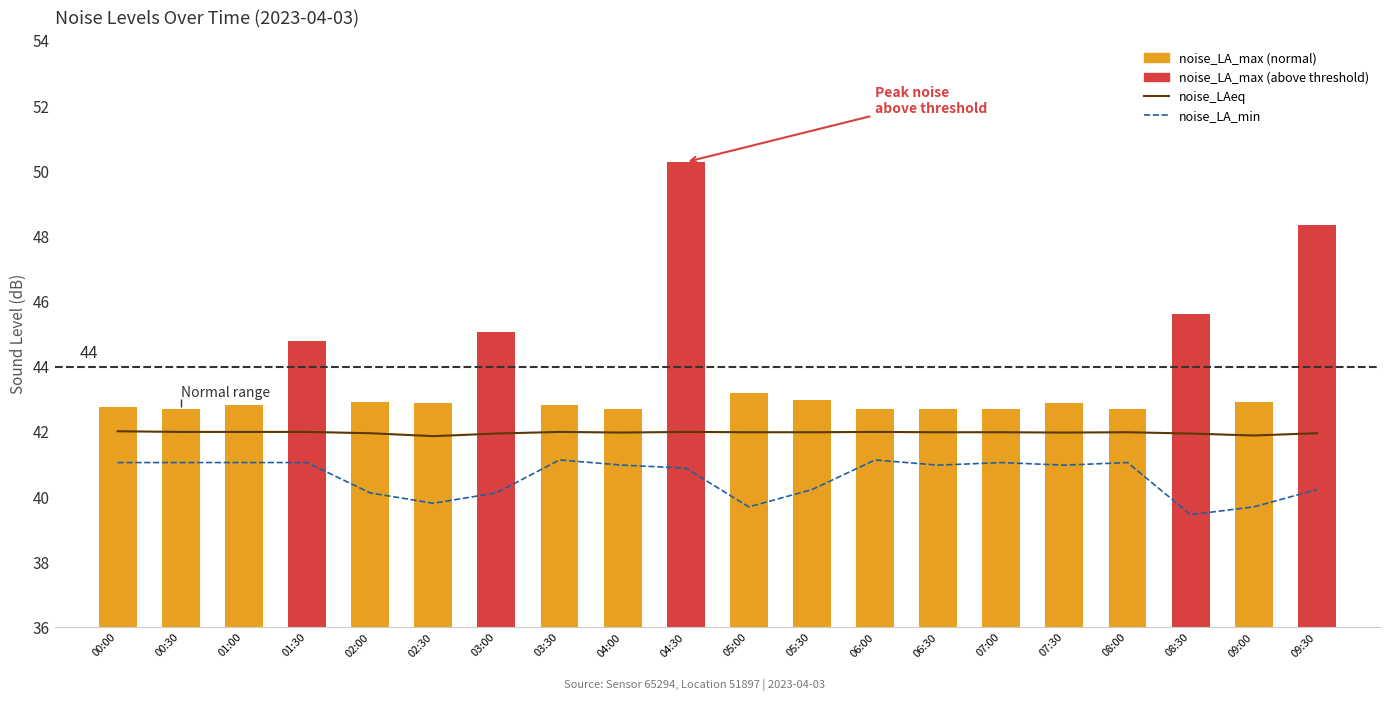

What are all the series names shown in the legend?

noise_LAeq, noise_LA_min, noise_LA_max